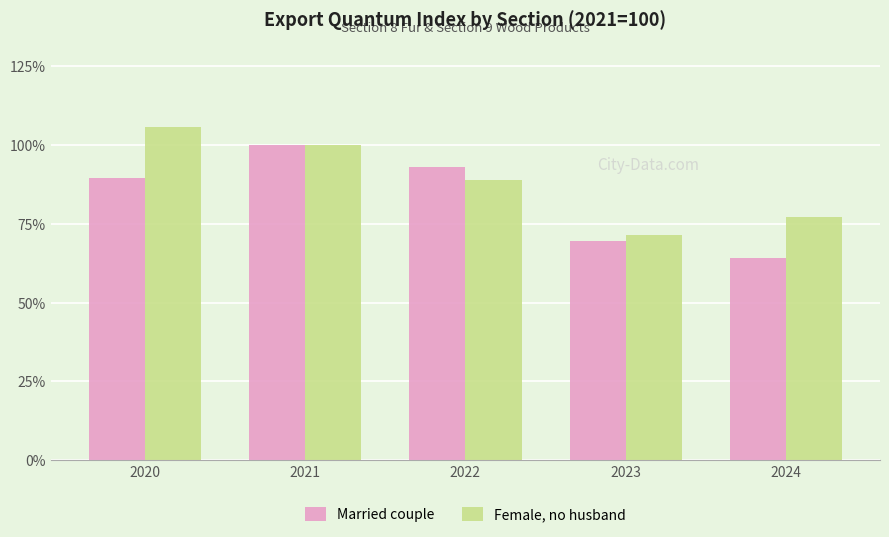

Between 2020 and 2022, which series saw the biggest shift?

Female, no husband